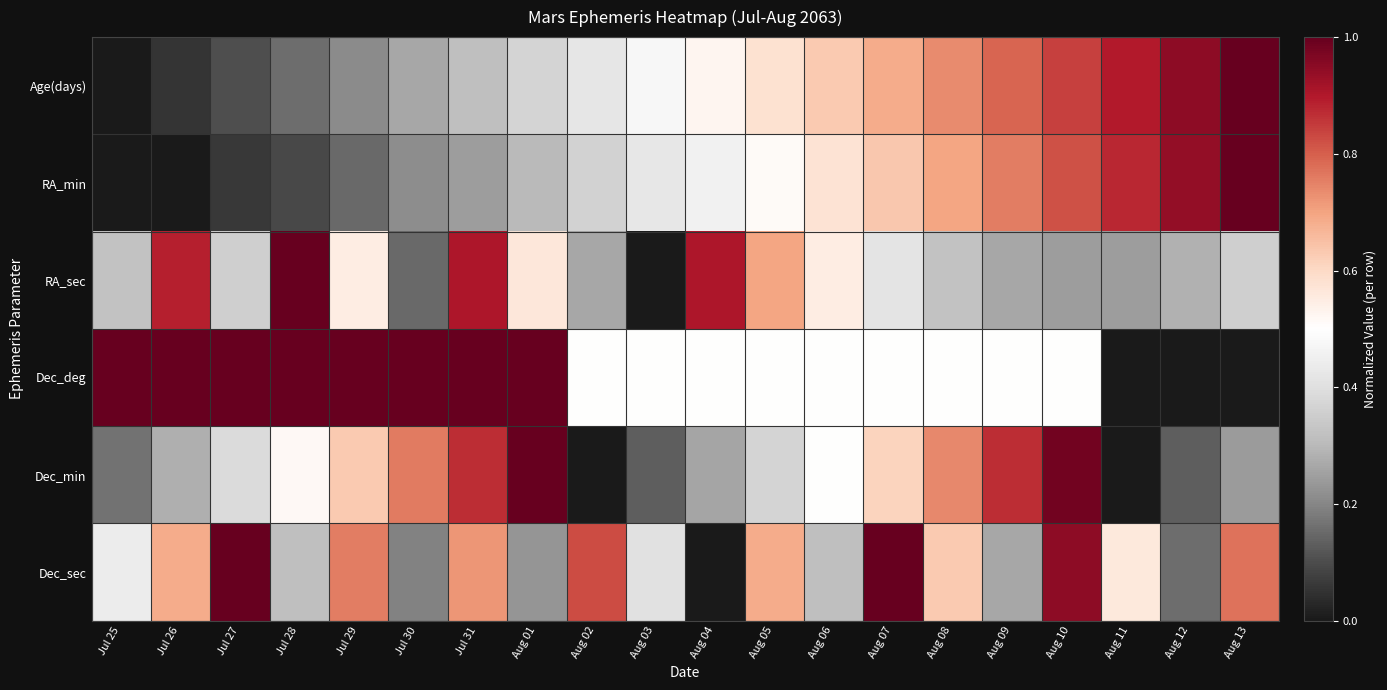

Which category has the lowest value across all series?

Jul 25